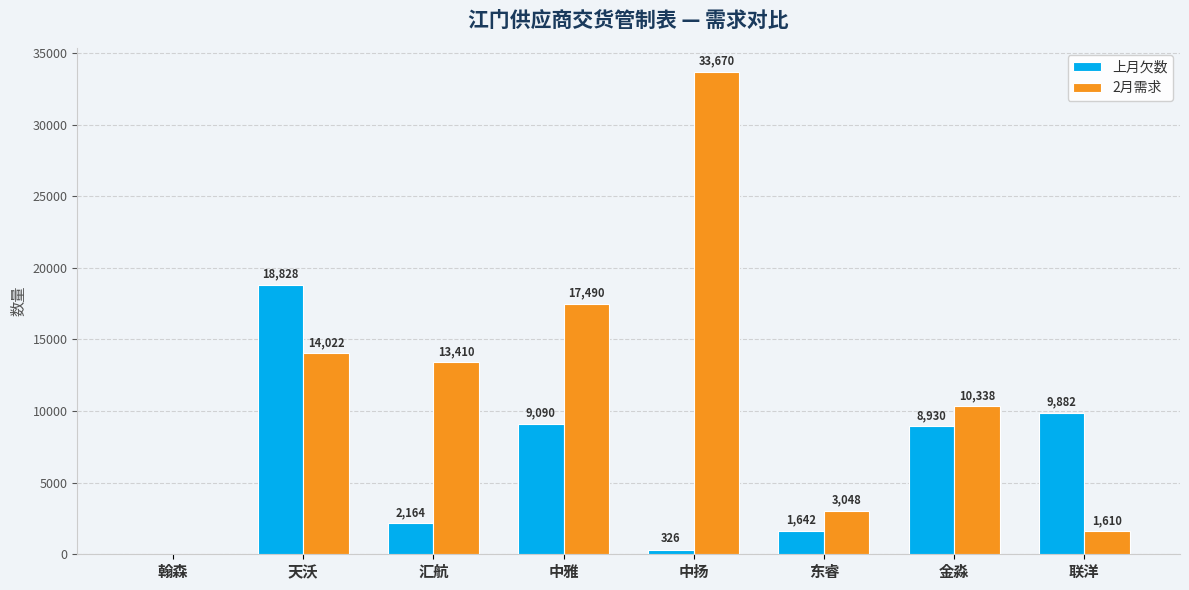

What is the approximate value of 上月欠数 at 东睿, to the nearest 100?

1600